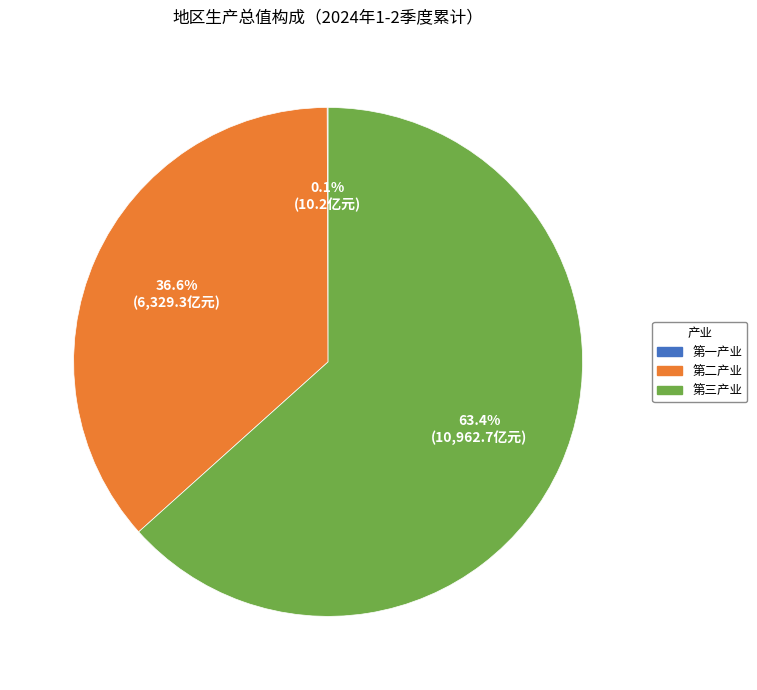

What is the ratio of the value at 第二产业 to the value at 第三产业?

0.6